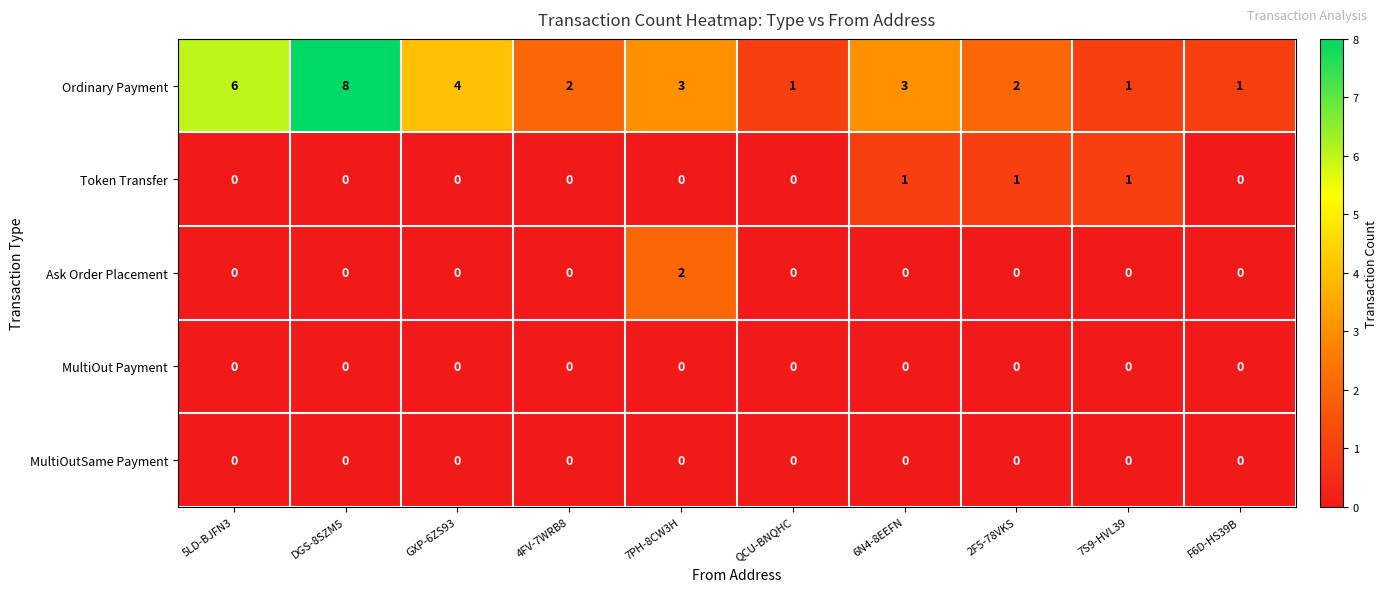

Which series has the largest total across all categories?

Ordinary Payment